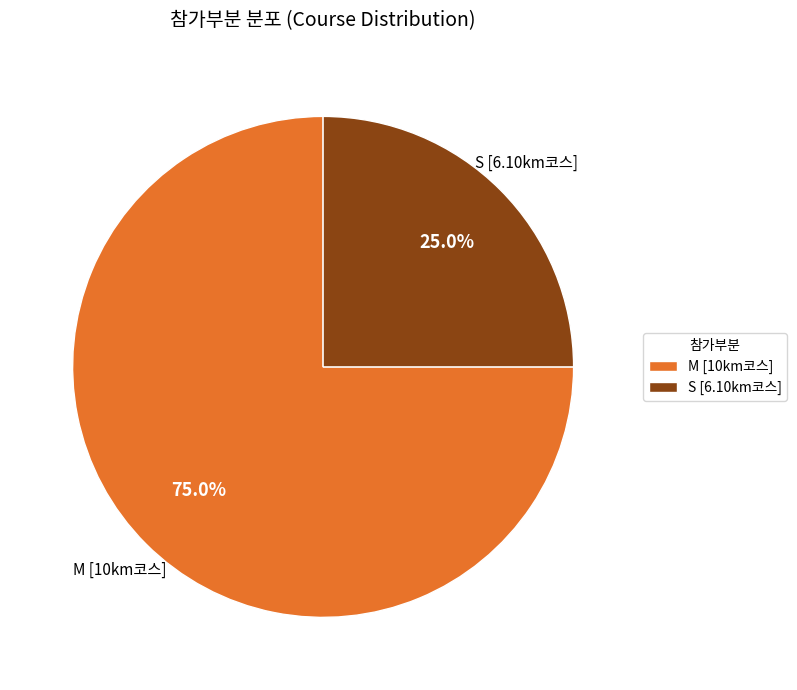

True or false: M [10km코스] accounts for 90% of the total.

False